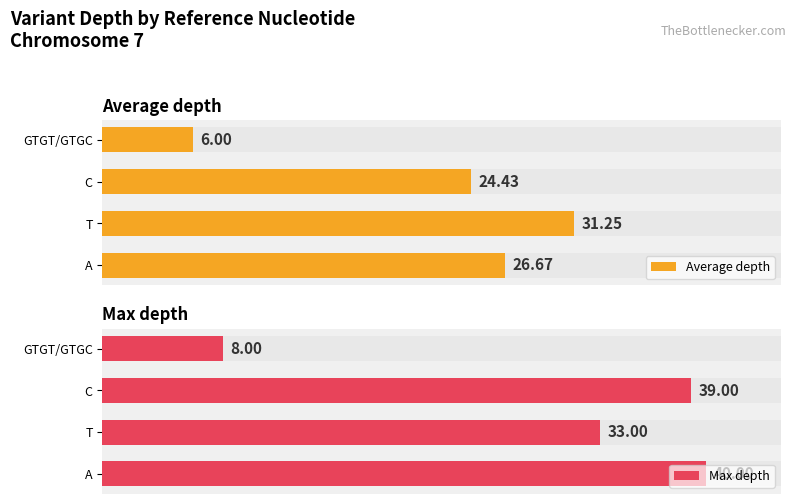

Rank the series at C from highest to lowest value.

Max depth, Average depth